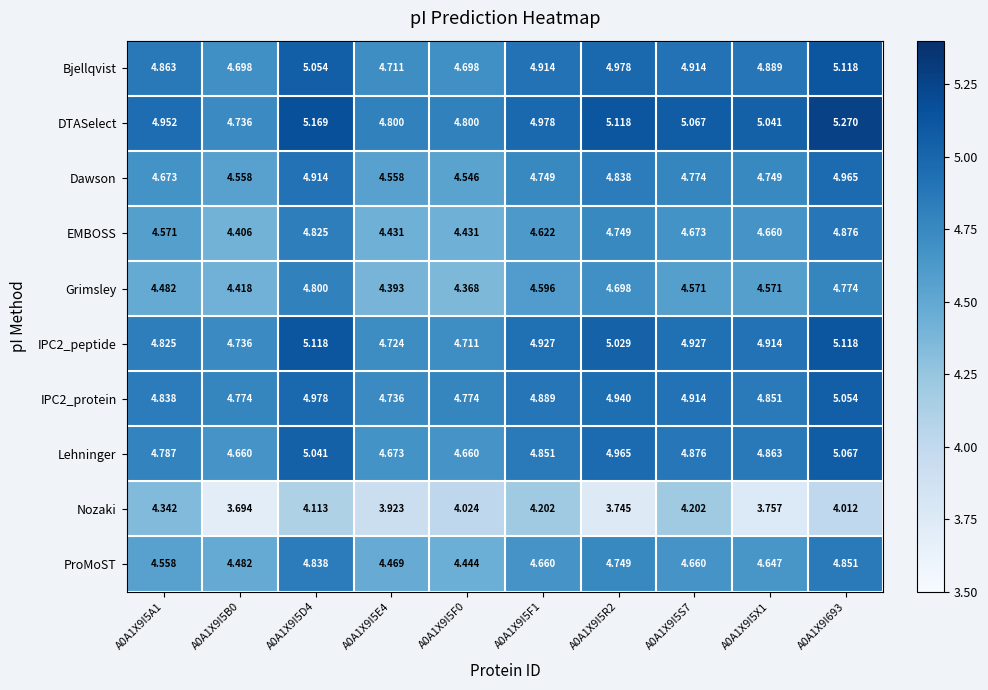

Which series changed the most between A0A1X9I5A1 and A0A1X9I5F0?

Nozaki